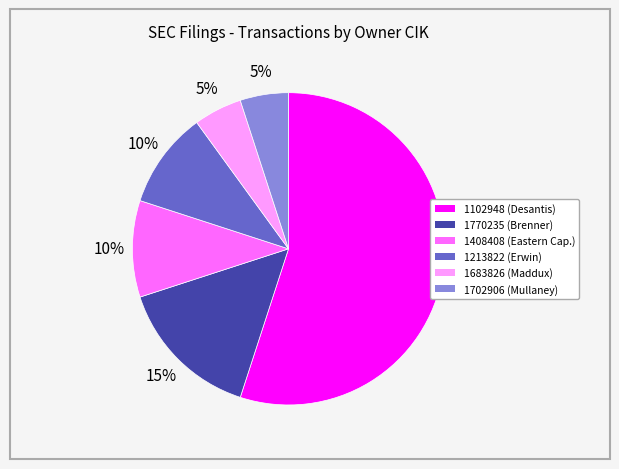

Between 1102948 (Desantis) and 1702906 (Mullaney), which is larger?

1102948 (Desantis)